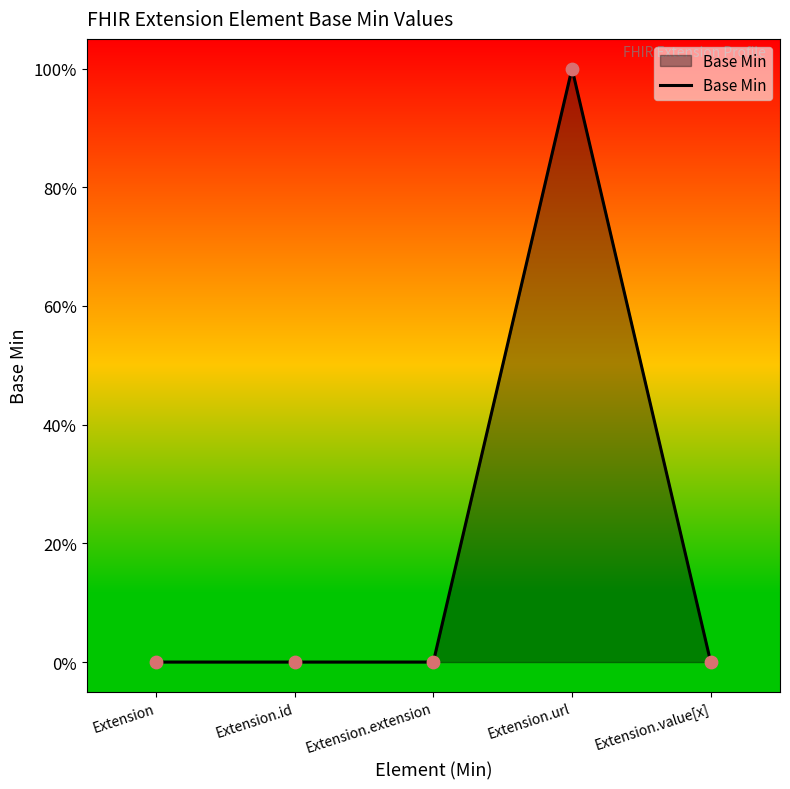

Does the chart have visible grid lines?

No